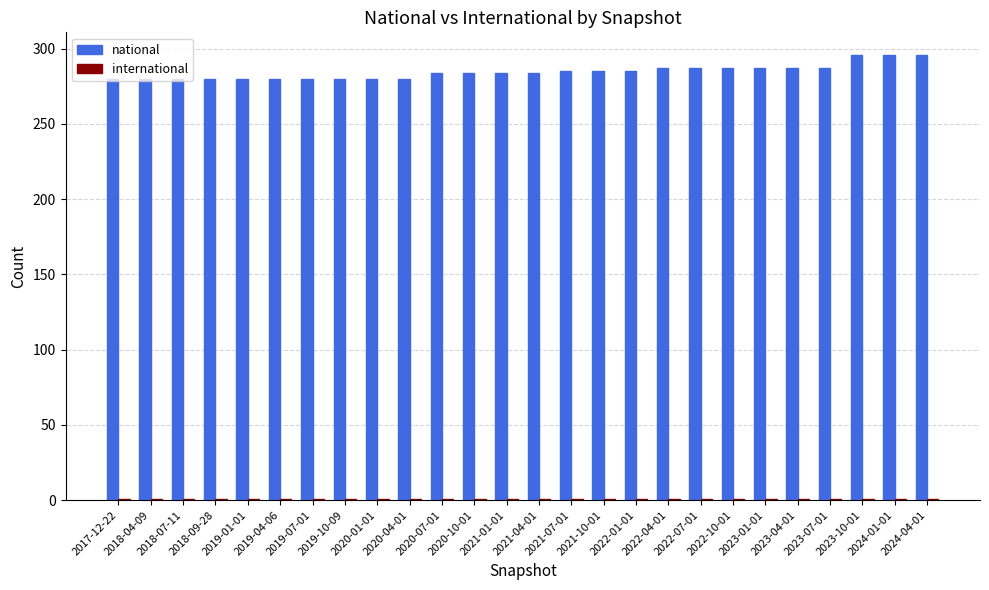

What is the greatest value displayed?

296